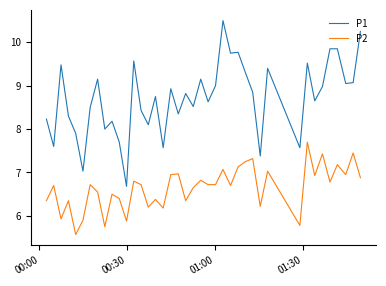

Which series has the largest total across all categories?

P1